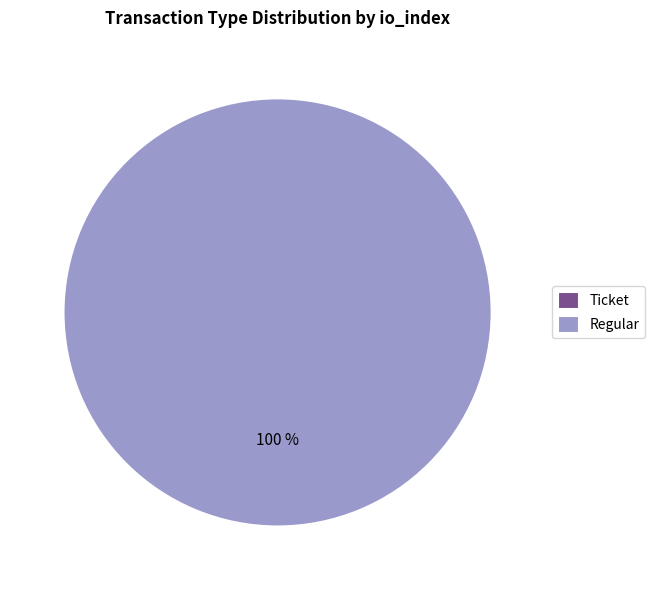

What is the largest slice in the pie chart?

Regular